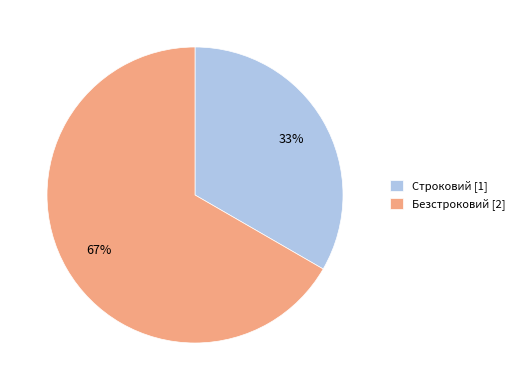

Which category has the smallest portion of the pie?

Строковий